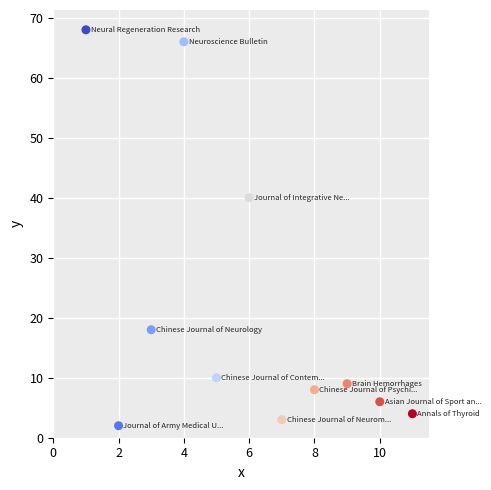

What Y value in the scatter plot is closest to 35?

40